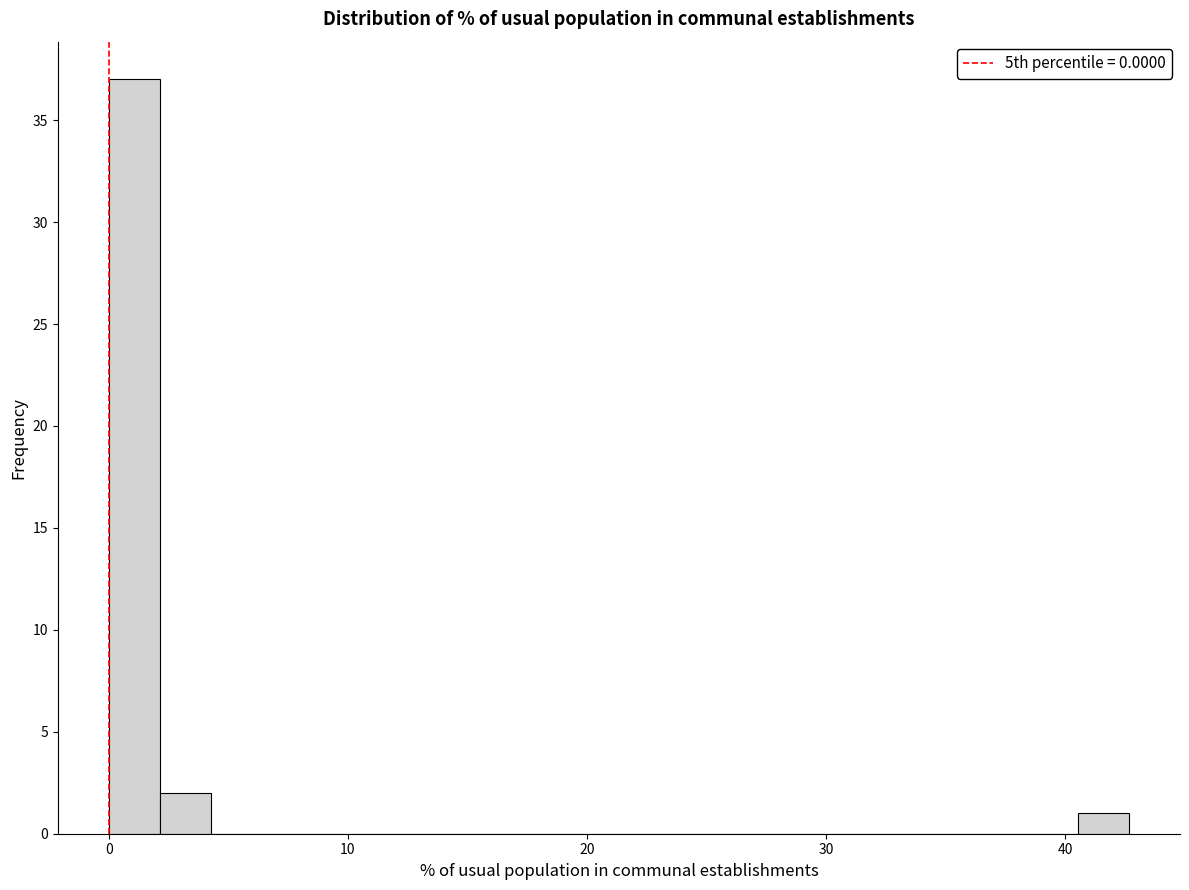

Read against the x-axis, roughly where is the centre of the tallest bar?

1